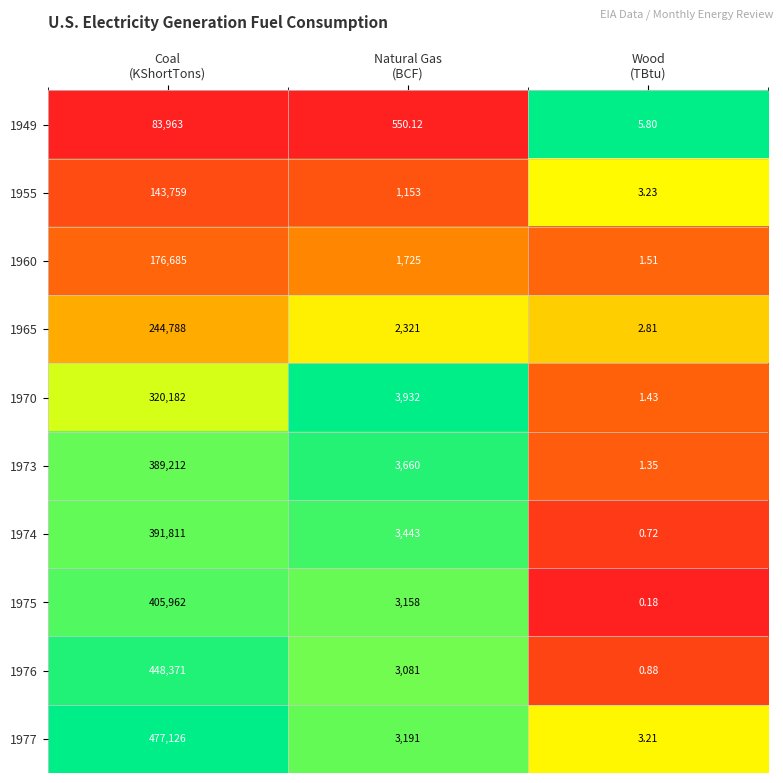

What is the difference between the highest and lowest values at Natural Gas
(BCF)?

3381.9